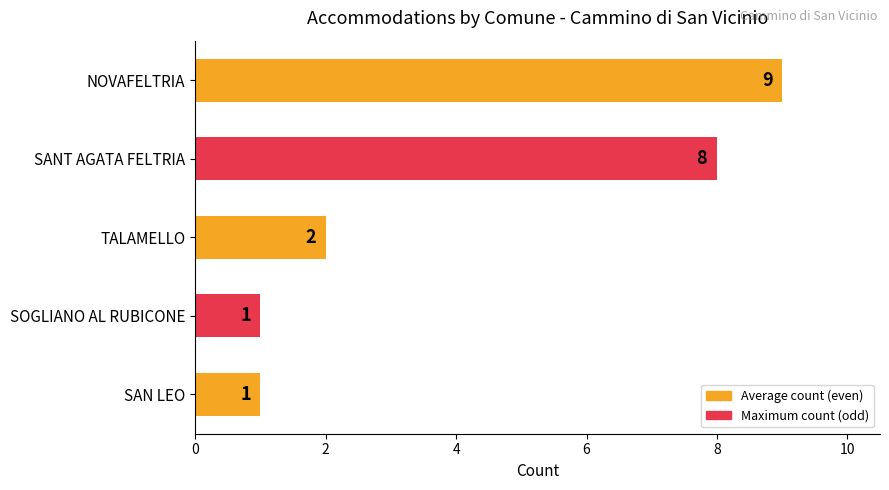

What is the ratio of the value at NOVAFELTRIA to the value at SAN LEO?

9.0